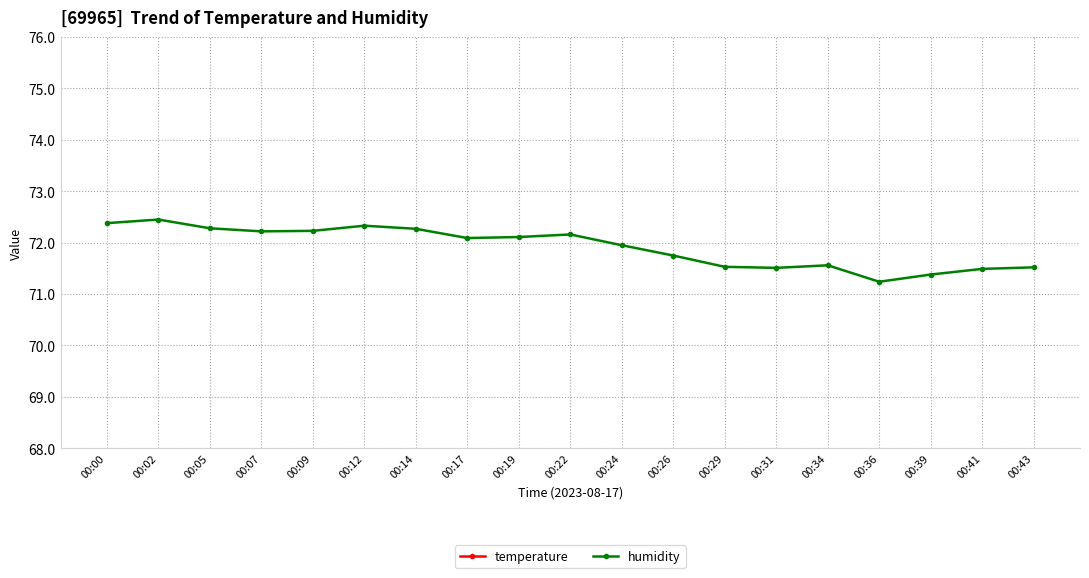

Which category has the lowest value in the temperature series?

00:43